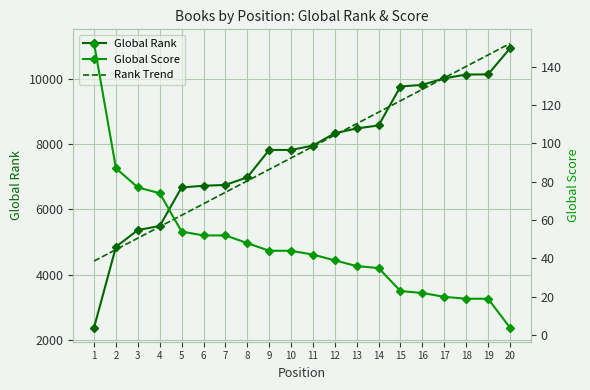

What are all the series names shown in the legend?

Global Rank, Rank Trend, Global Score